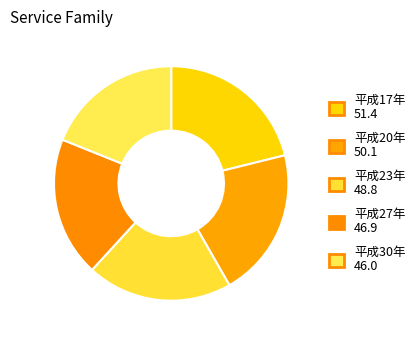

How many segments does this pie chart have?

5